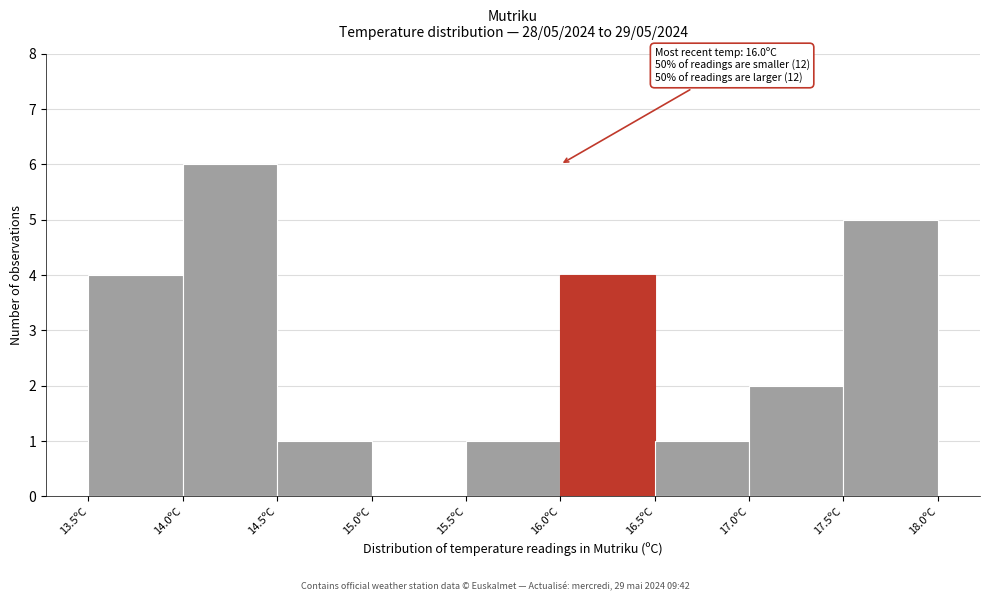

Which range on the x-axis has the tallest bar?

14.0 to 14.5